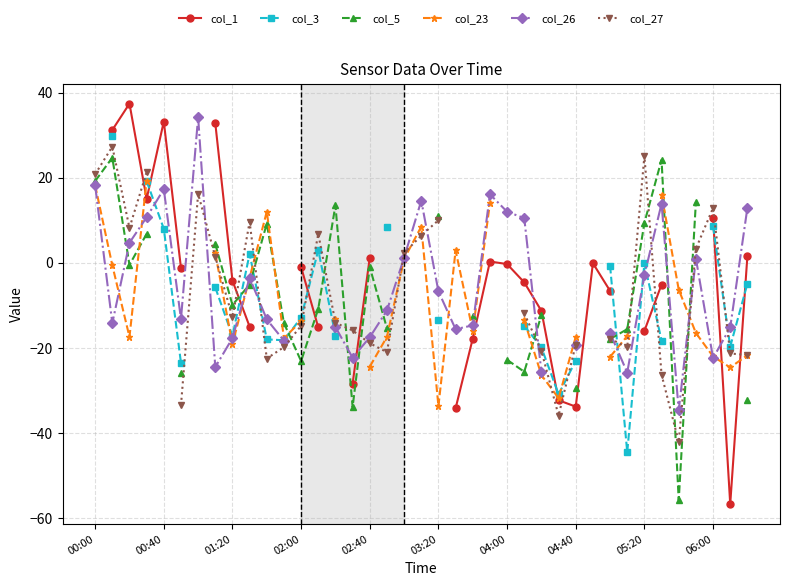

True or false: col_23 has a value of -9.0 at 22.

False